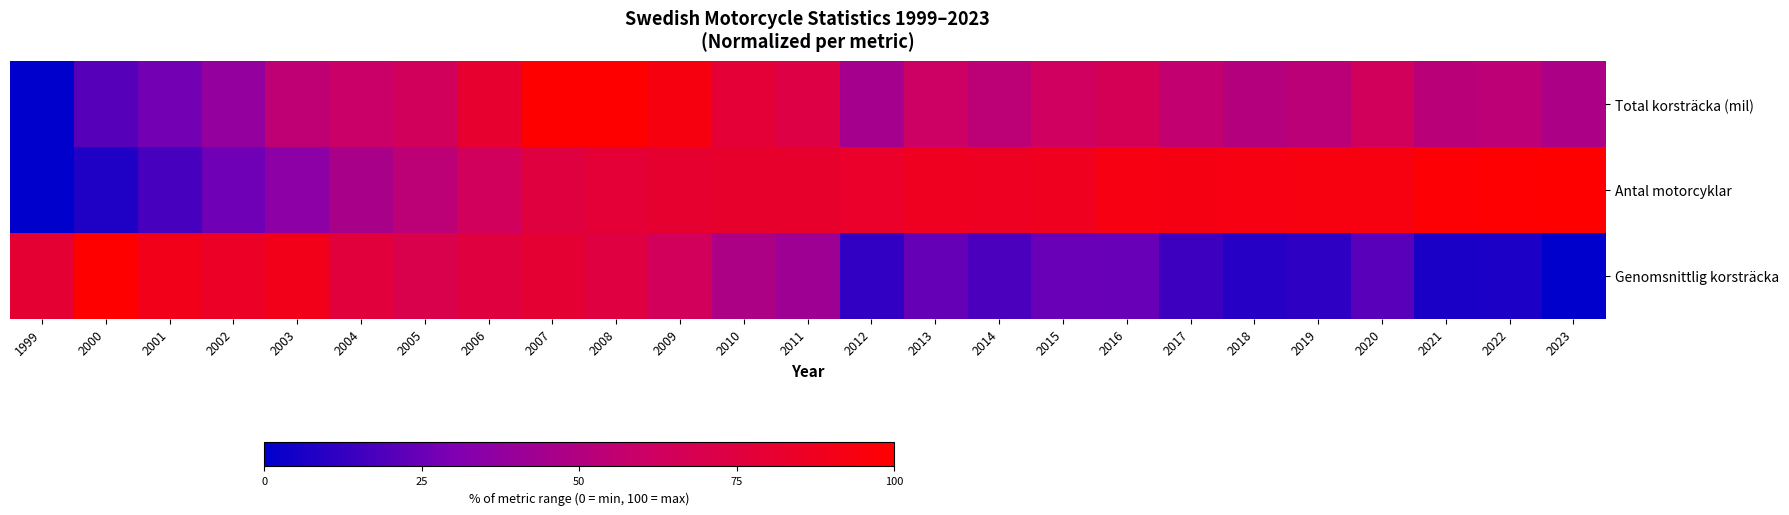

List the series in order of their overall mean, highest first.

Antal motorcyklar, Total korsträcka (mil), Genomsnittlig korsträcka